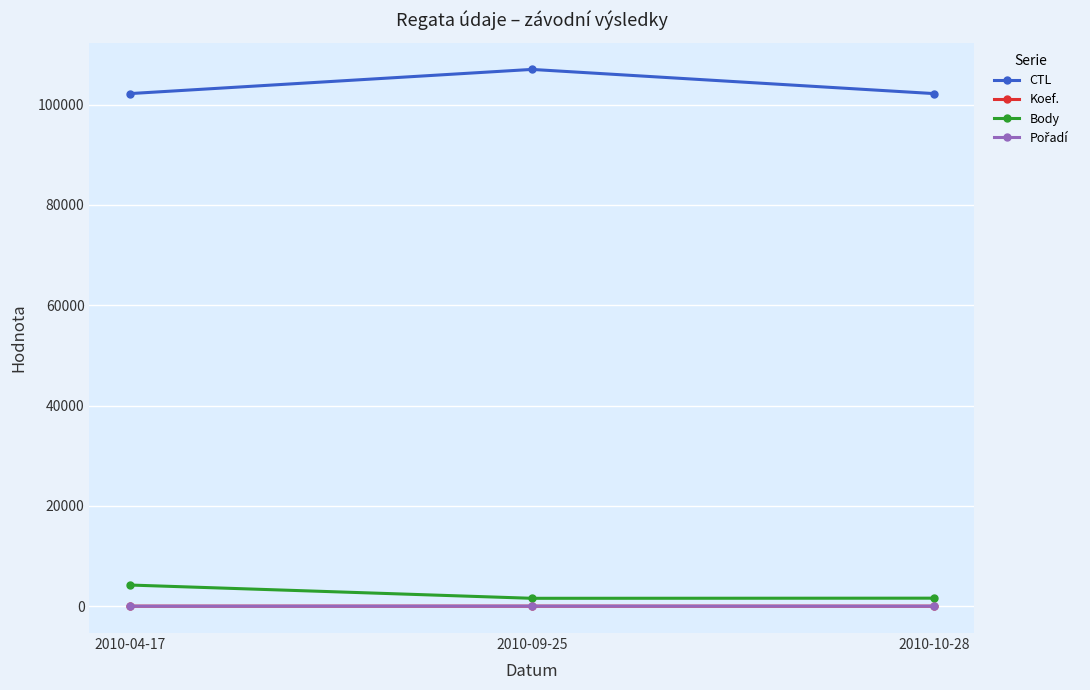

What is the spread (max minus min) of values at 2010-04-17?

102200